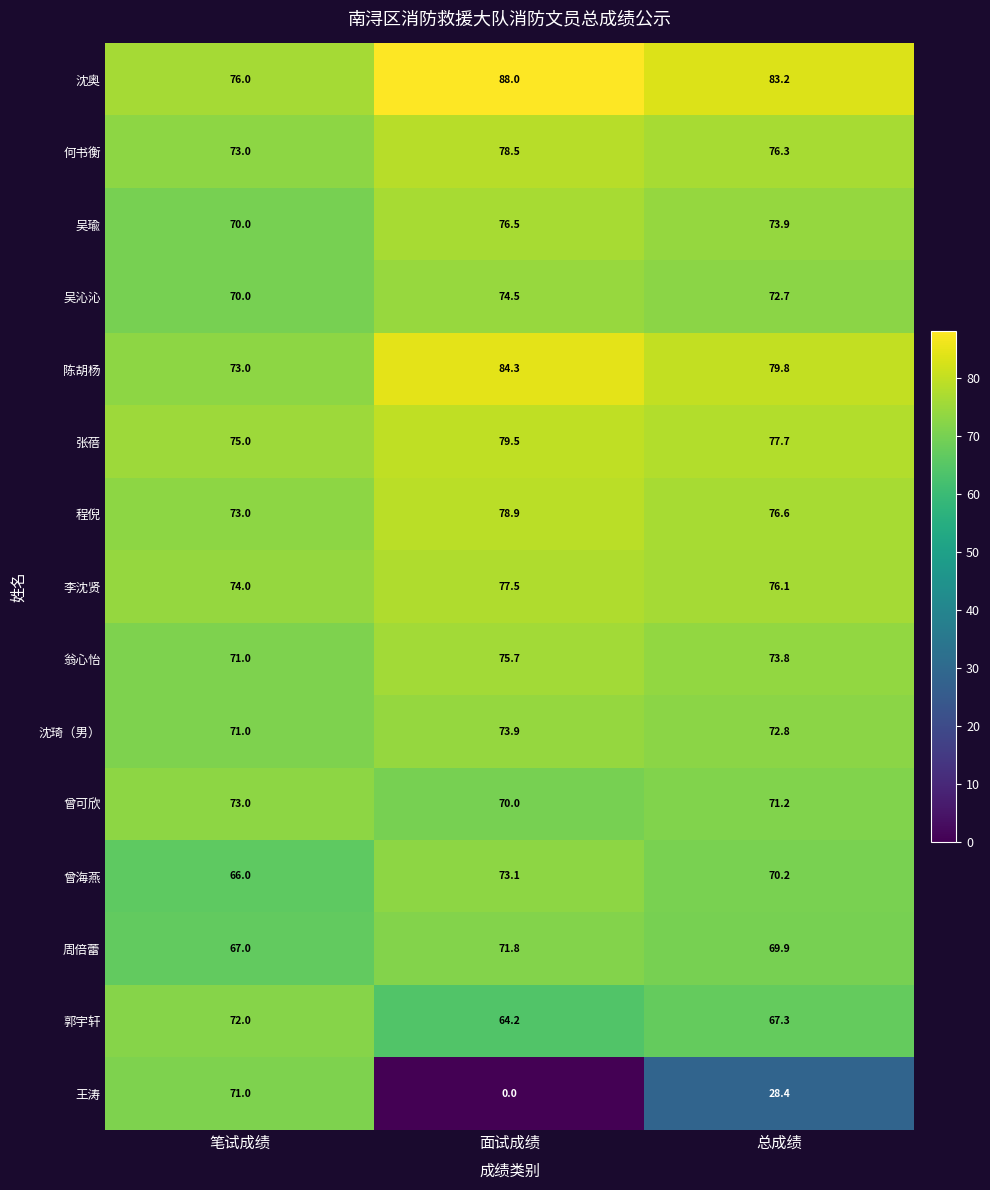

Which series has the largest range (max minus min)?

王涛